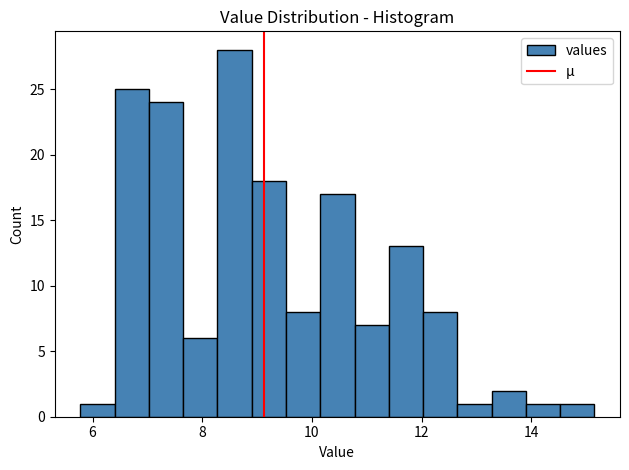

Around what value on the x-axis is the tallest bar? Give the approximate position of its centre, as read against the axis.

8.6